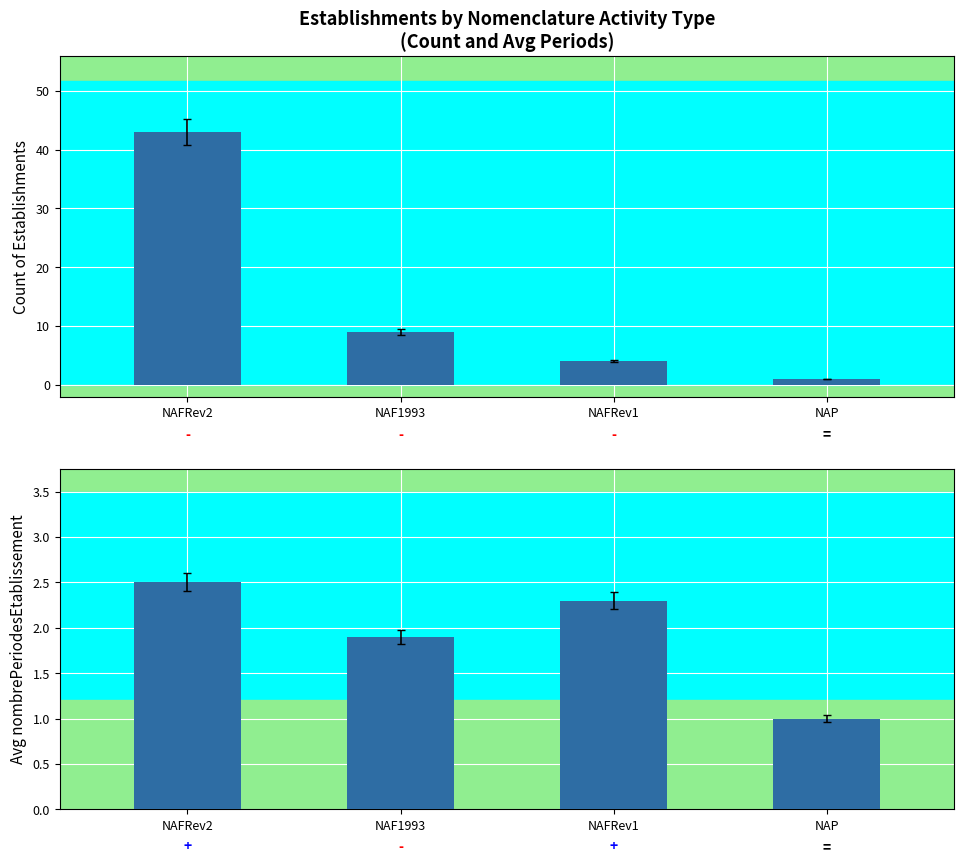

What is the total value across all series at NAF1993?

10.9